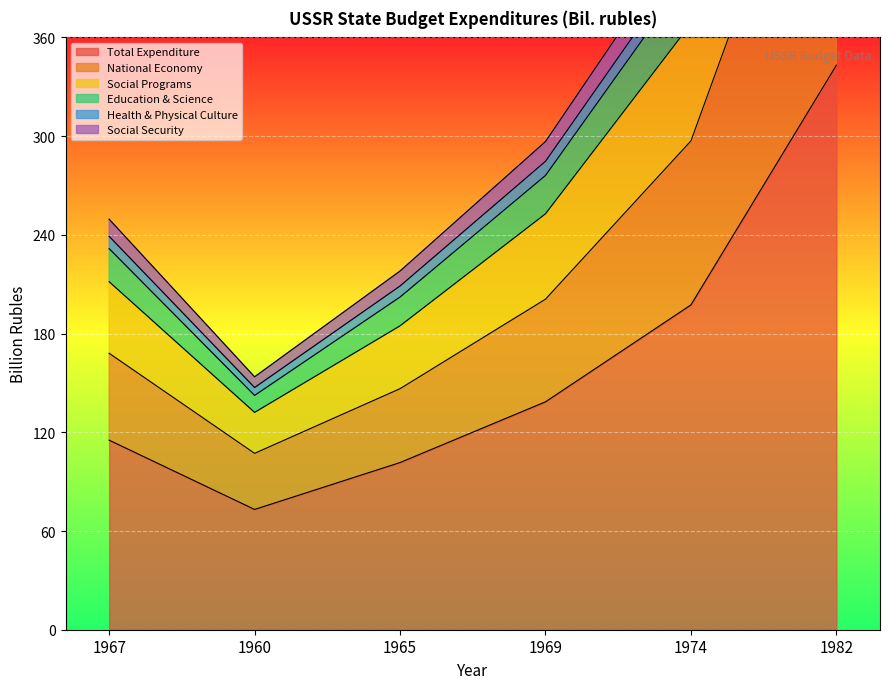

What is the difference between the maximum and second lowest values in the Education & Science series?

501.0